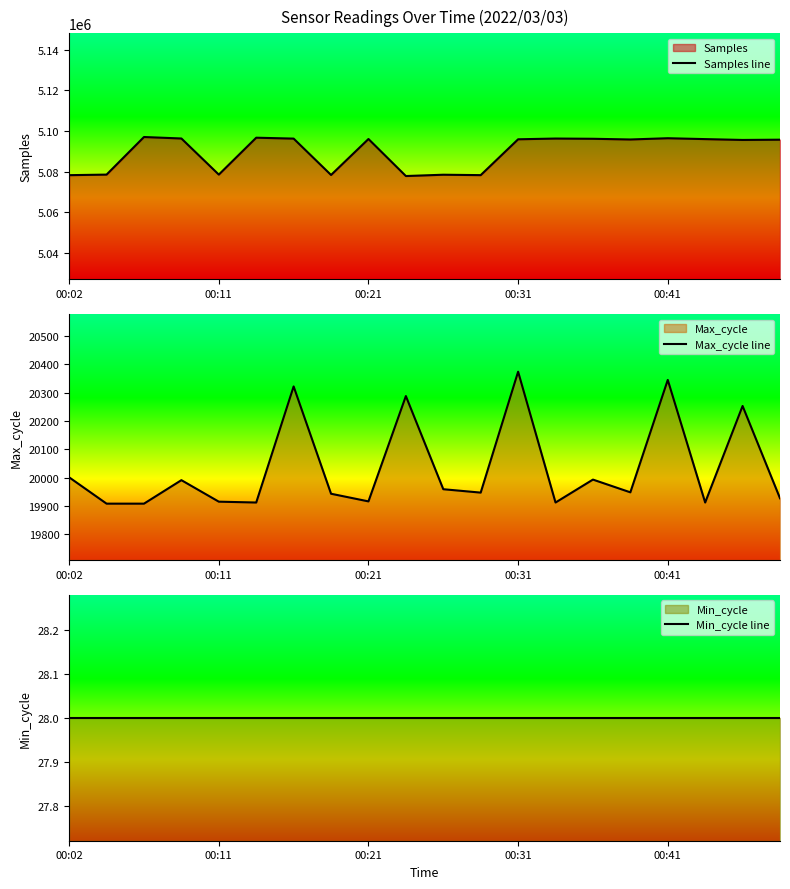

True or false: Min_cycle line has more than 0 points higher than both neighbors.

False